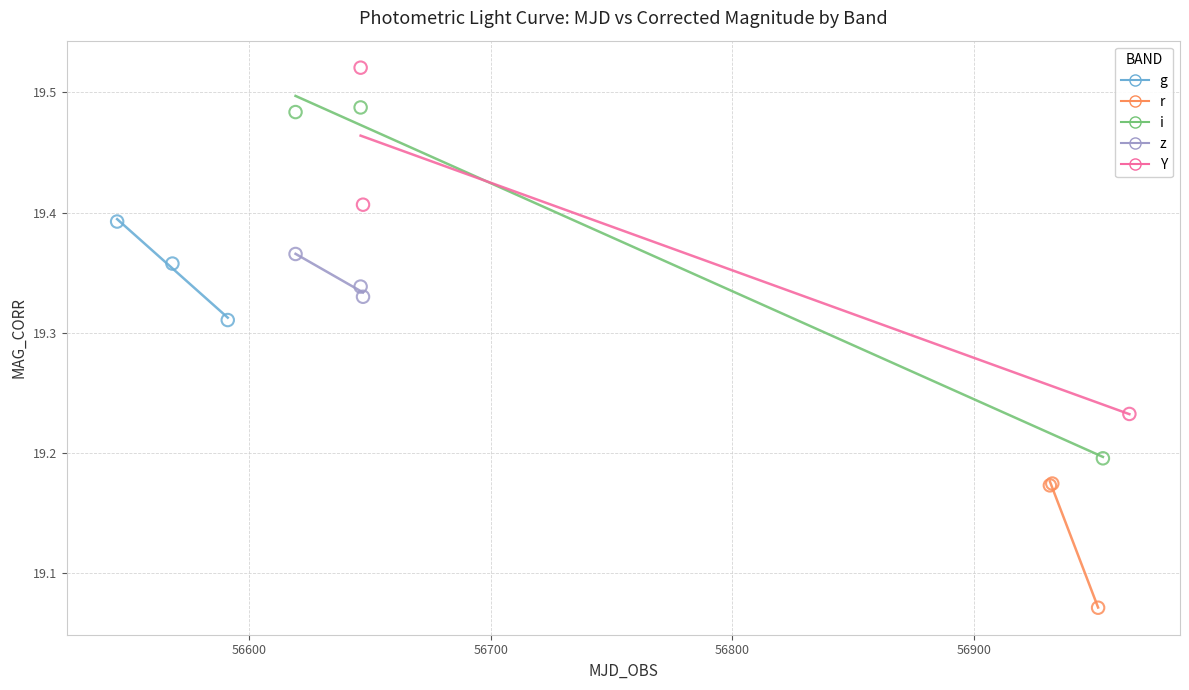

Which series reaches the minimum Y coordinate?

r